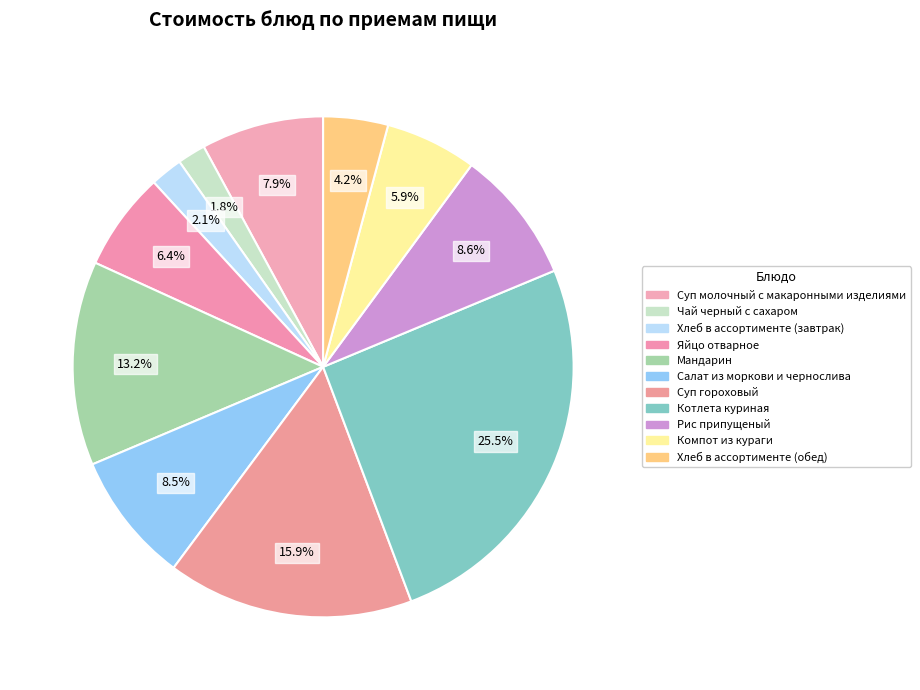

Does any single category account for the majority?

No